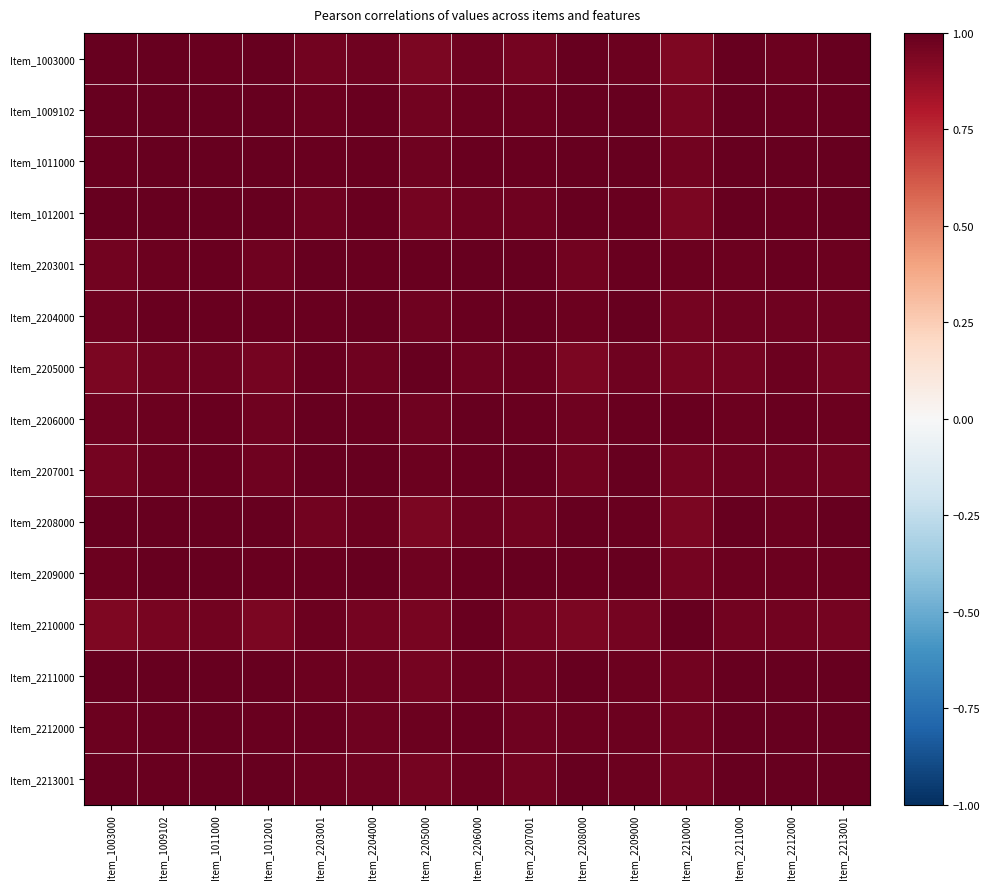

Between Item_2207001 and Item_2206000, which is larger?

Item_2206000